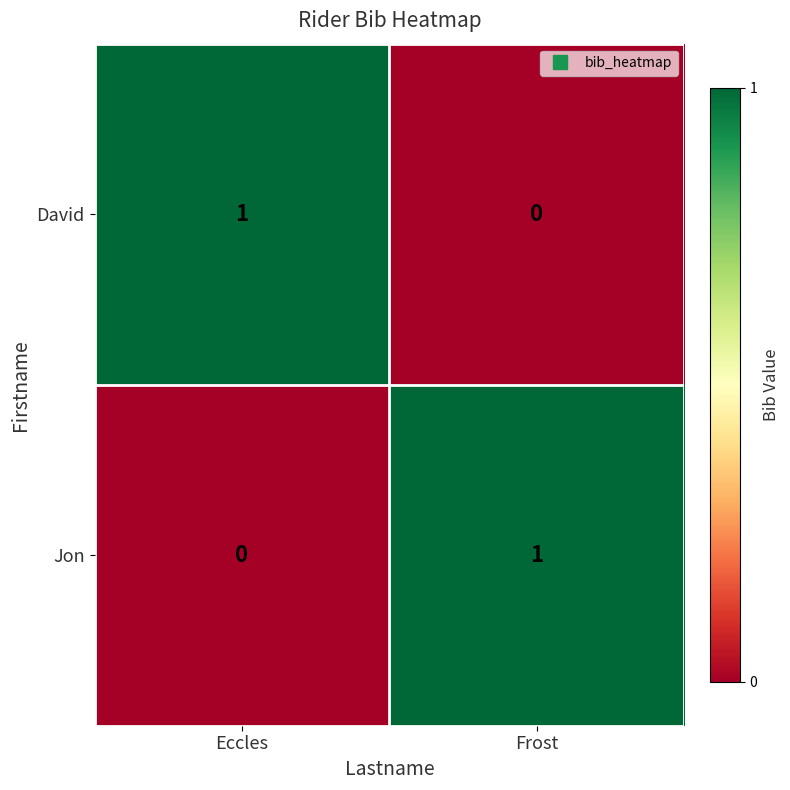

What is the spread (max minus min) of values at Eccles?

1